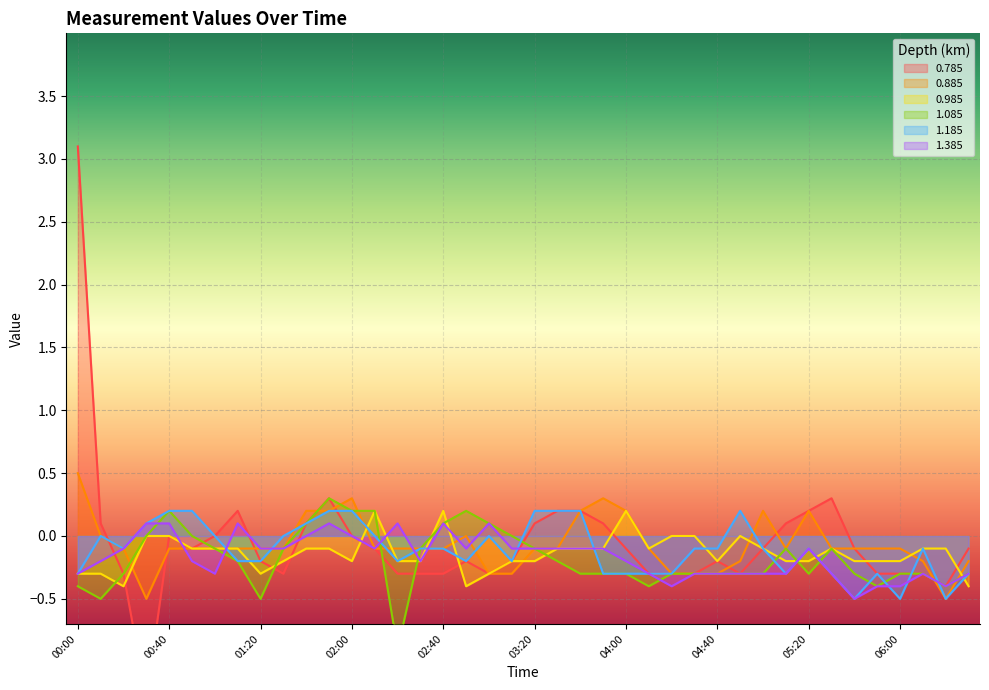

What is the label of the 11th point from the right?

04:50